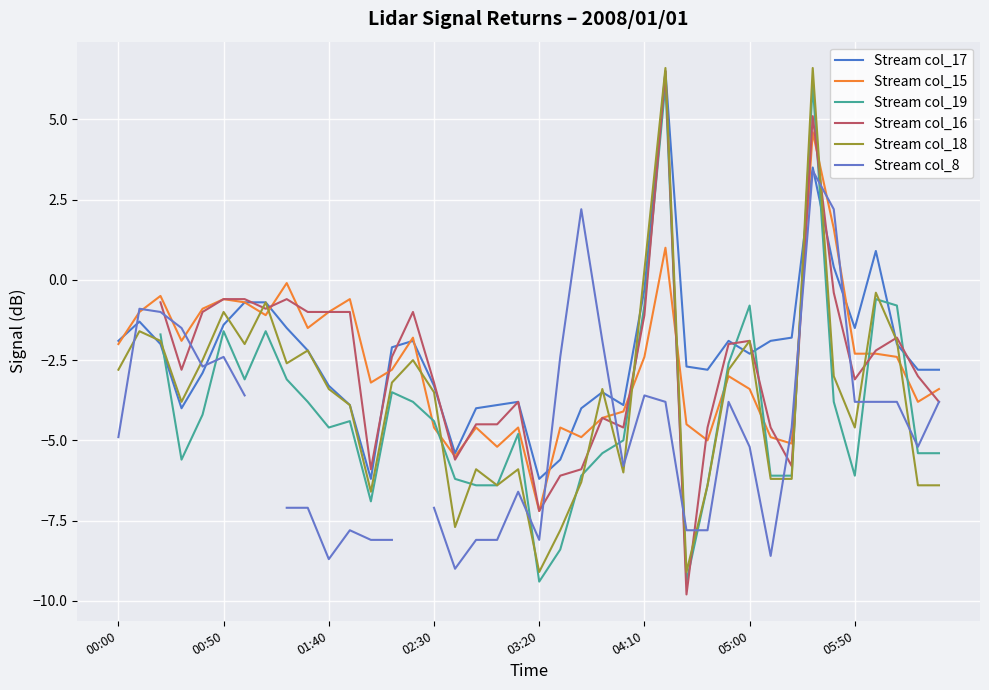

In Stream col_8, how many points are lower than both neighbors (excluding endpoints)?

7